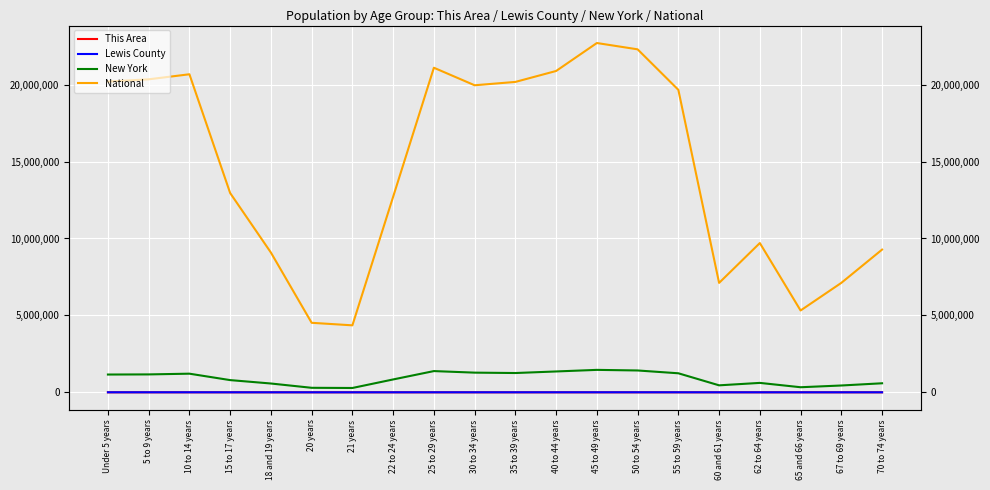

How many categories are shown in the chart?

20